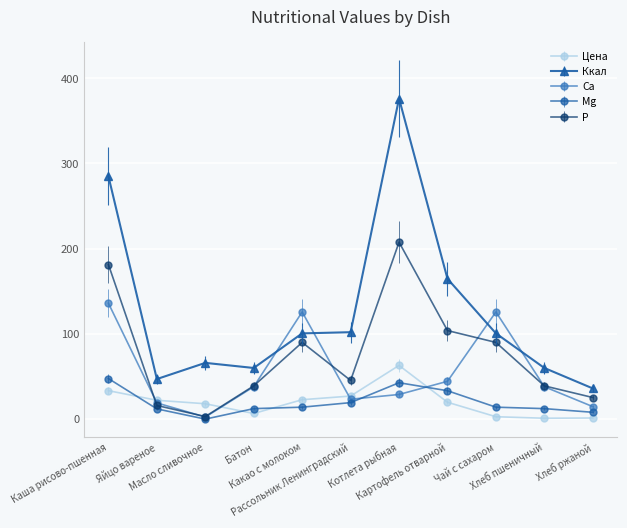

How many values in the Ккал series exceed 100?

6